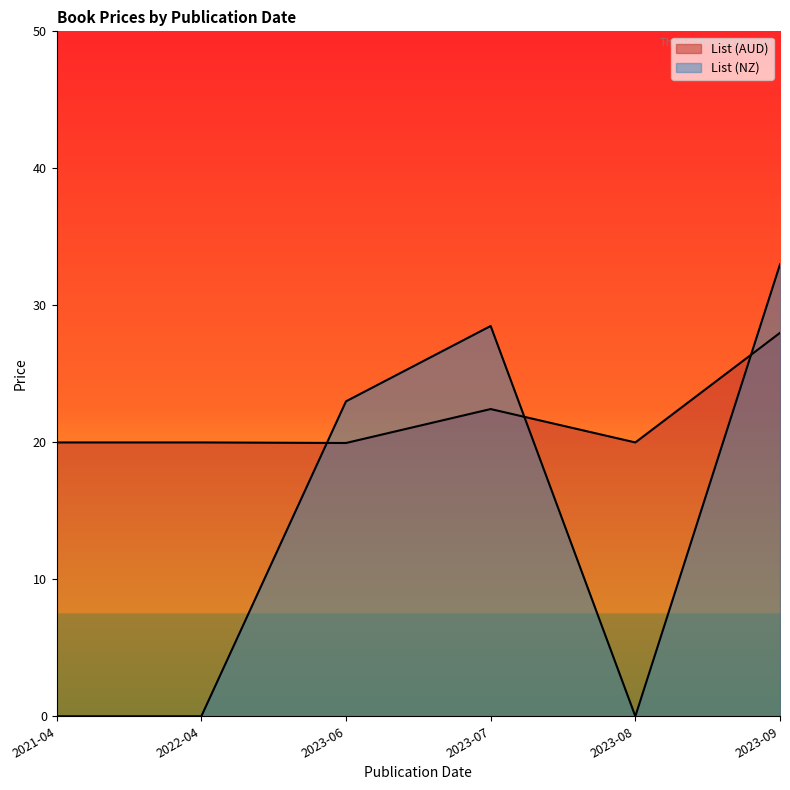

List the series in order of their peak value, lowest first.

List (AUD), List (NZ)